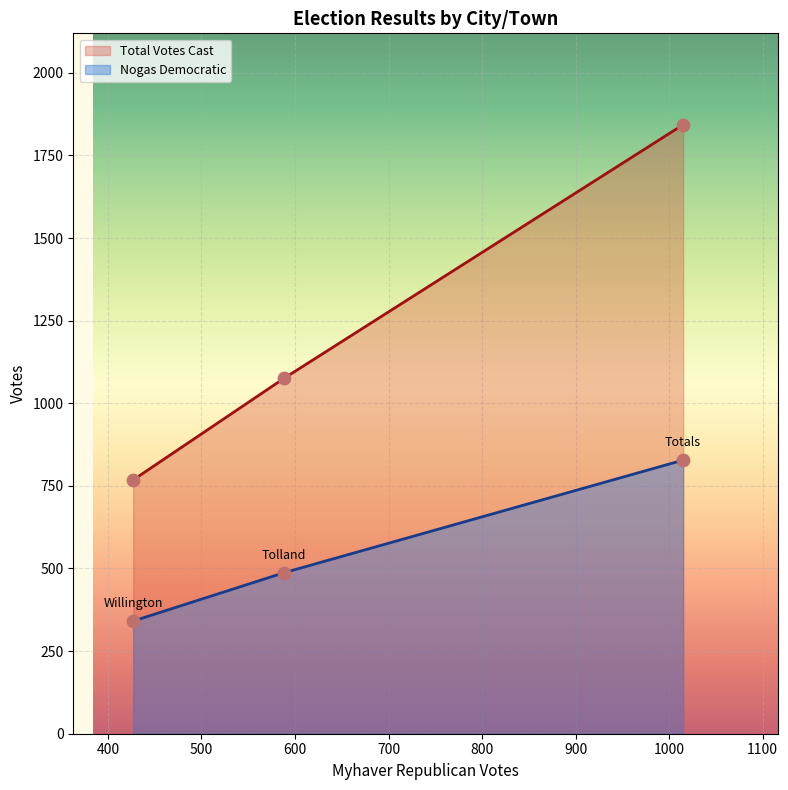

What is the total value across all series at Willington?

1109